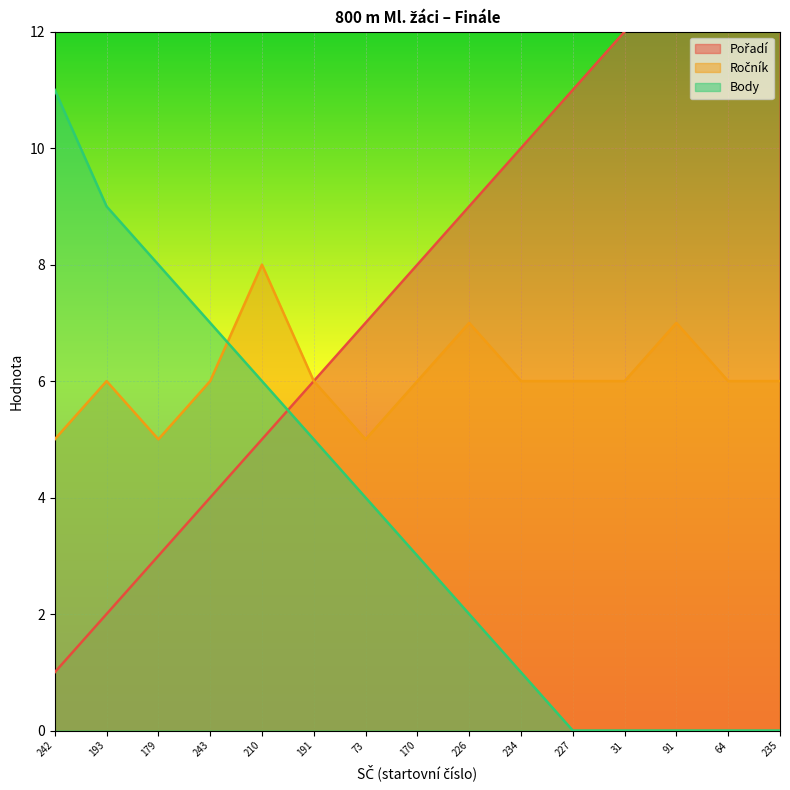

Is it true that Pořadí equals 15 at 235?

True